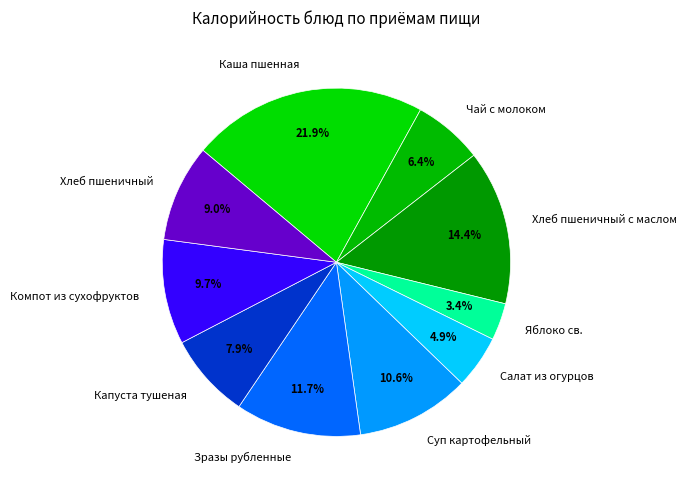

Is the sum of Компот из сухофруктов and Каша пшенная greater than half?

No